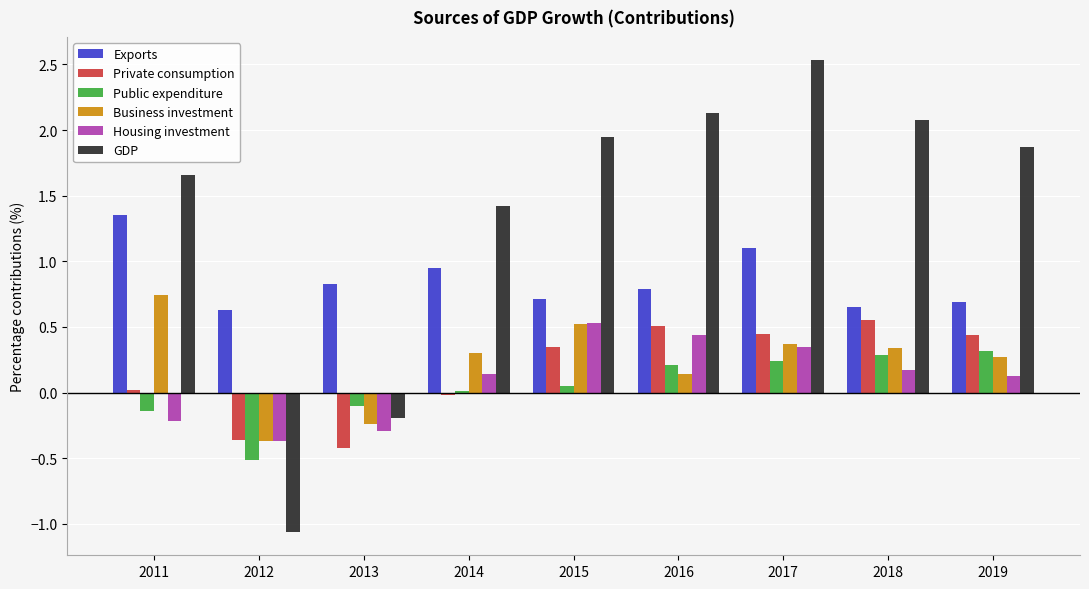

At which category is the sum across all series the highest?

2017